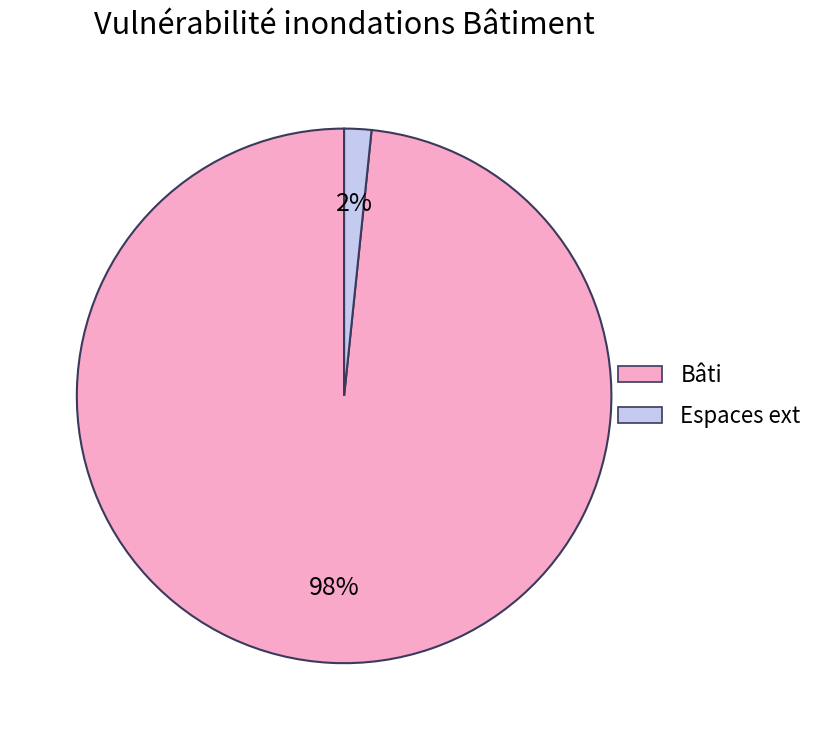

Rank the categories by value from highest to lowest.

Bâti, Espaces ext